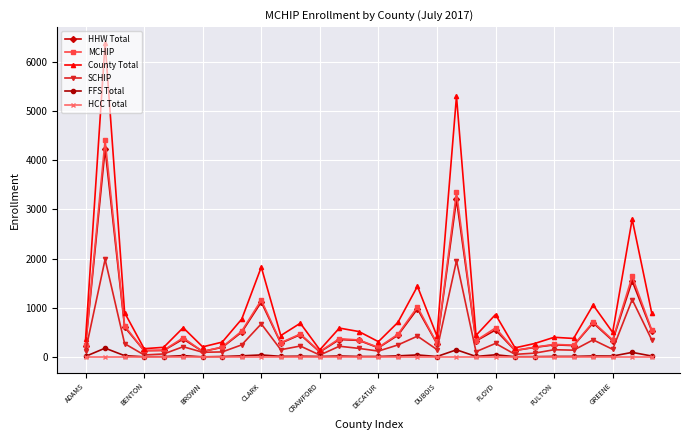

What are all the series names shown in the legend?

HHW Total, MCHIP, County Total, SCHIP, FFS Total, HCC Total